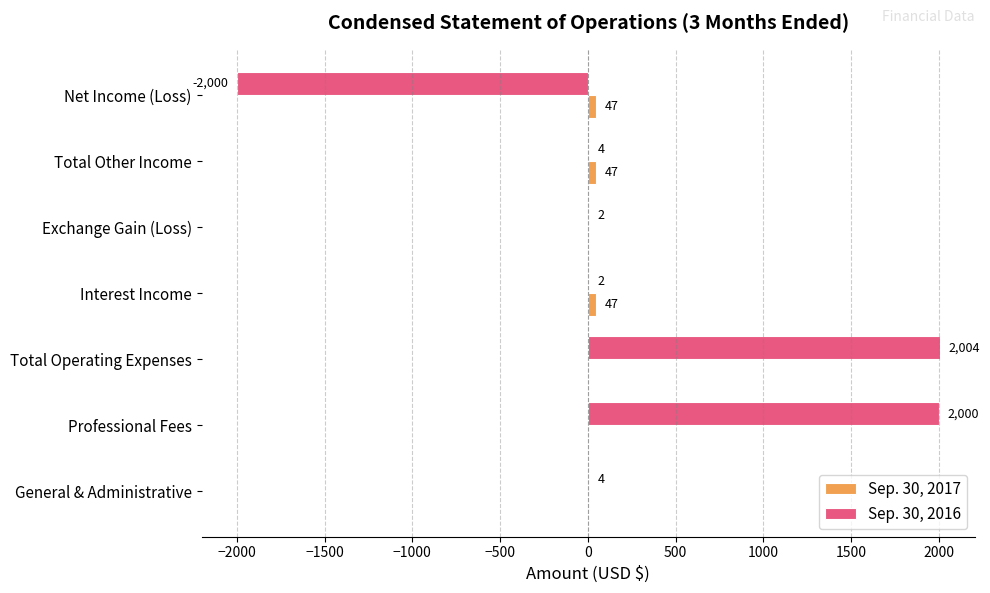

What is the approximate value of Sep. 30, 2016 at Professional Fees, to the nearest 10?

2000